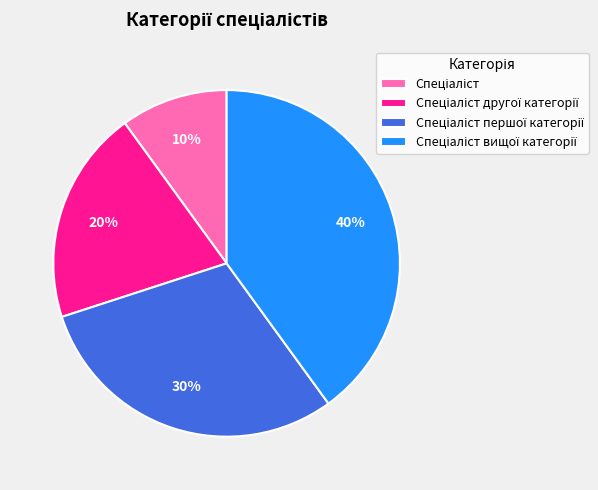

Is there any slice that represents more than half of the pie?

No